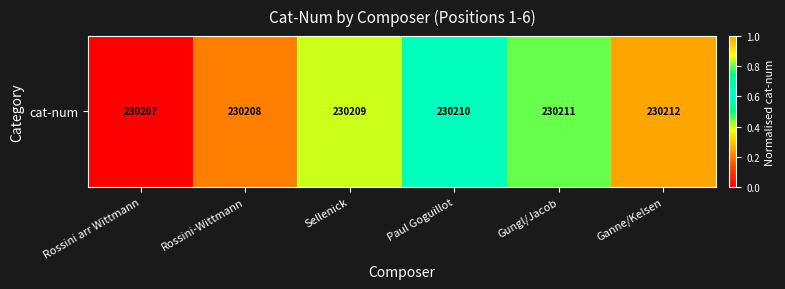

How many values are above zero?

5